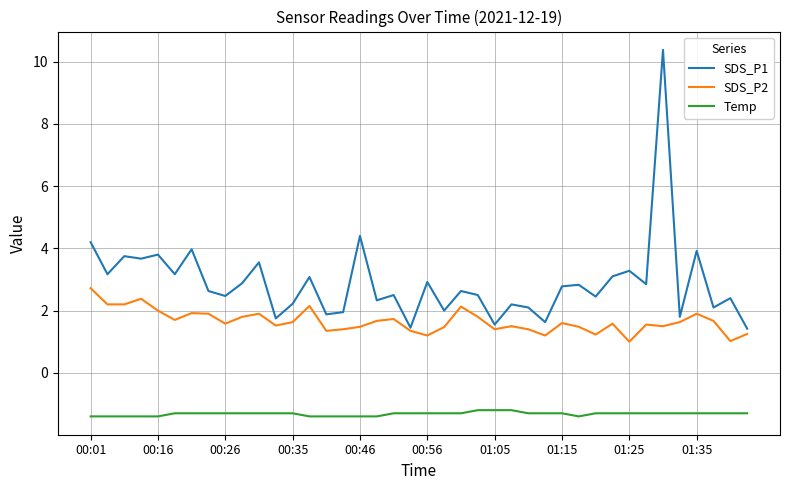

Which series has the largest range (max minus min)?

SDS_P1